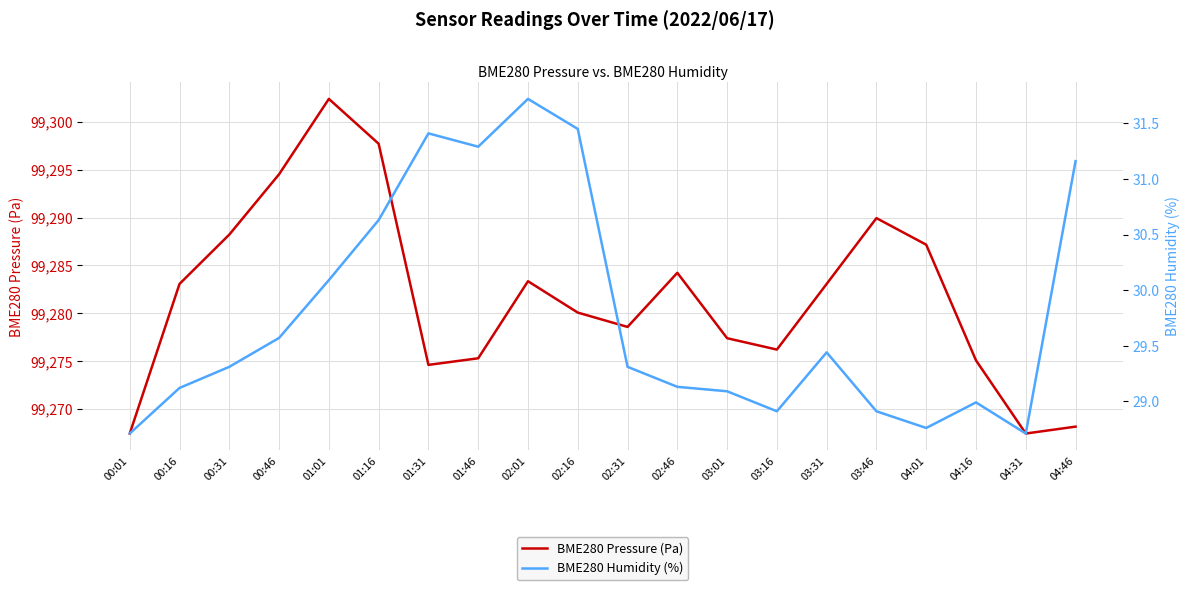

What is the total value across all series at 04:01?

99315.9